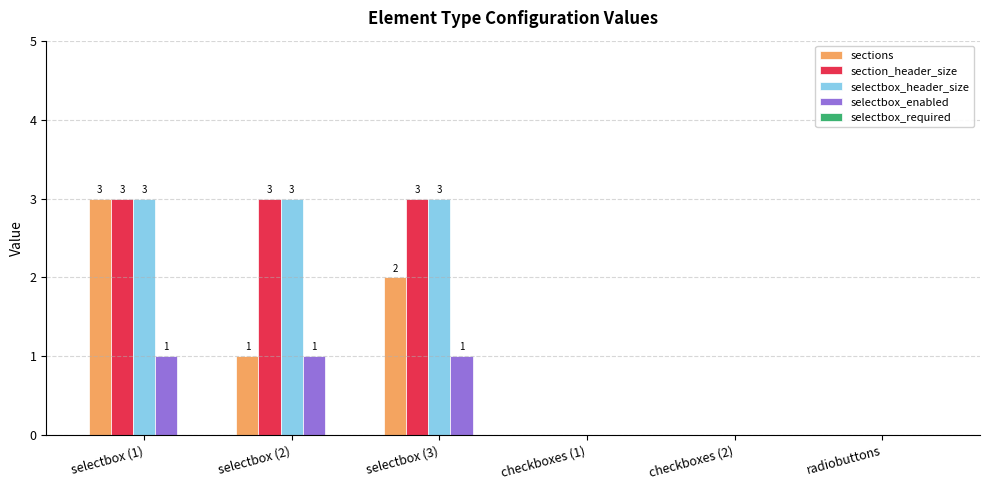

How many sections values are between 0 and 2?

5